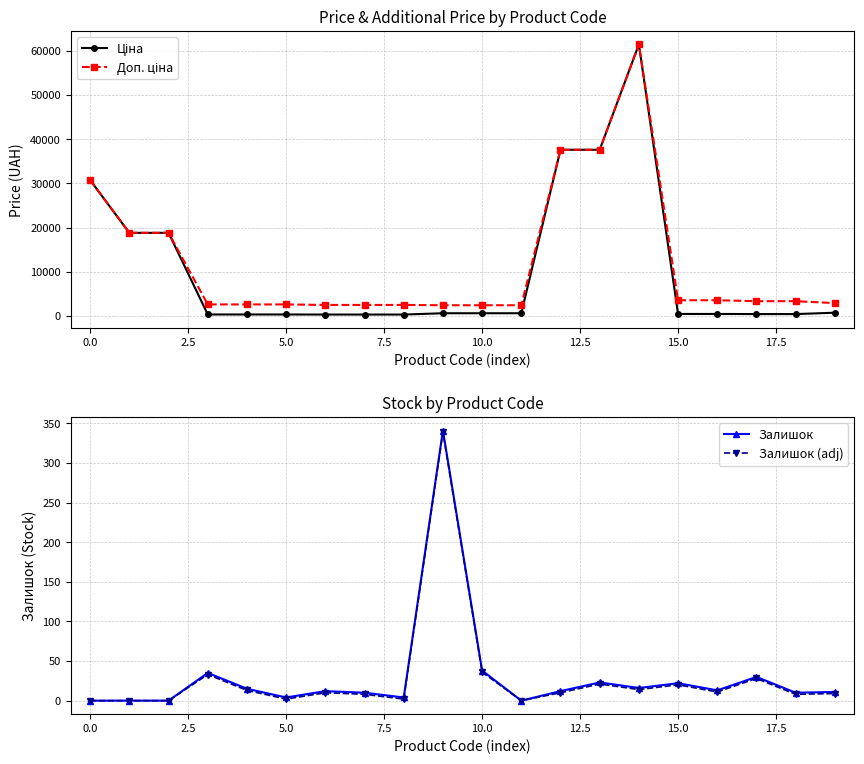

What is the maximum value for Залишок?

341